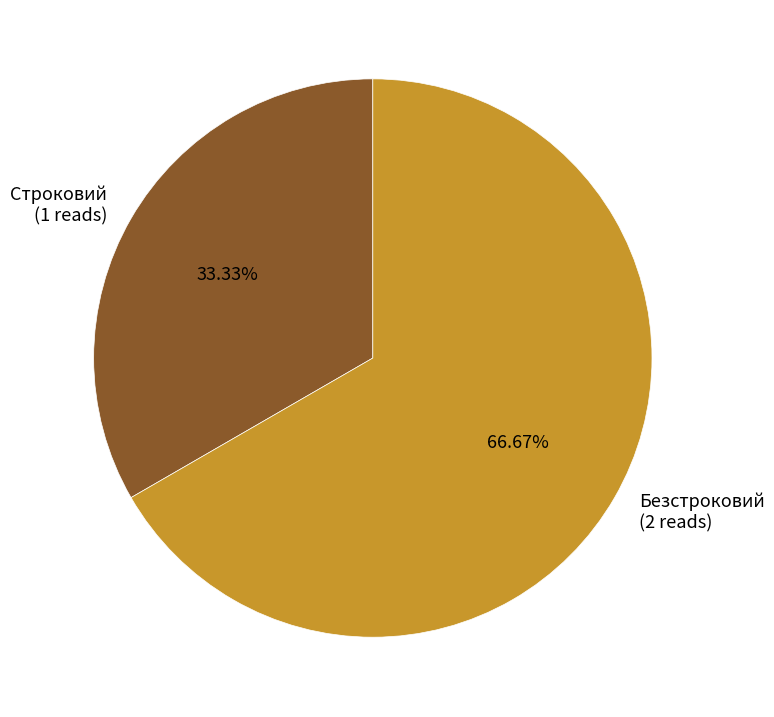

Which has a higher value, Строковий or Безстроковий?

Безстроковий